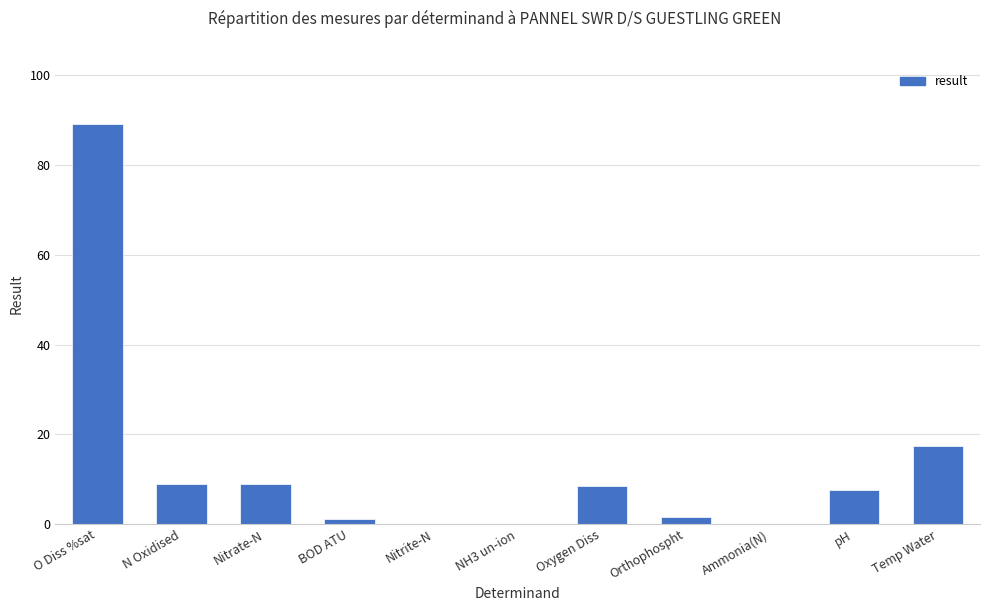

What is the greatest value displayed?

89.1